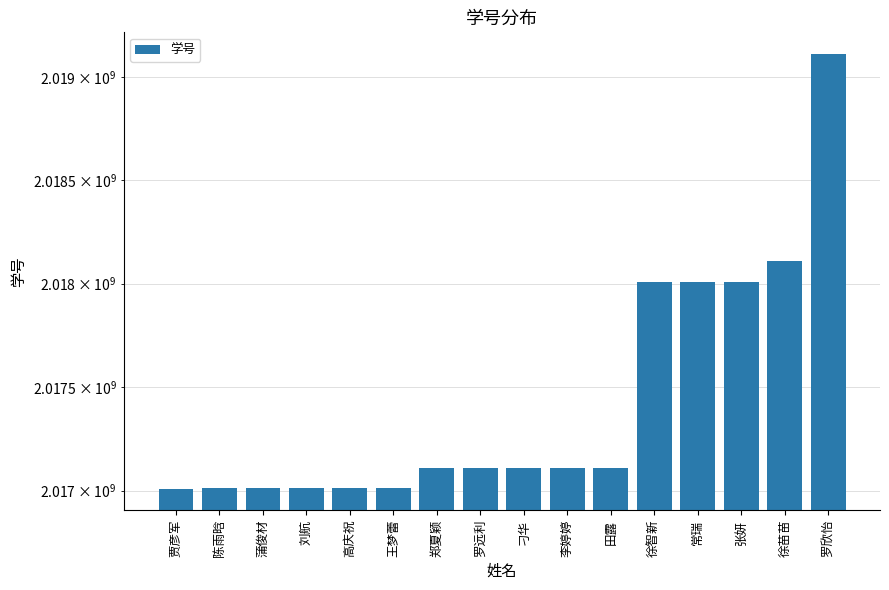

At which label does the data first exceed 2017111057?

李婷婷